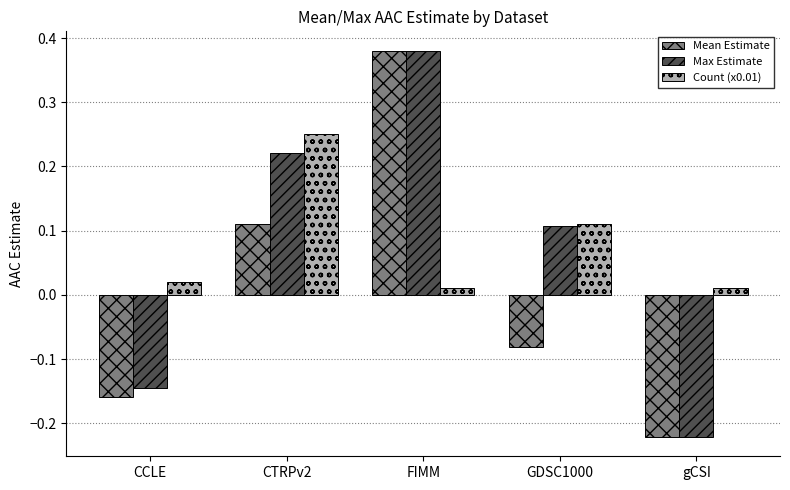

How many negative values does the Max Estimate series have?

2